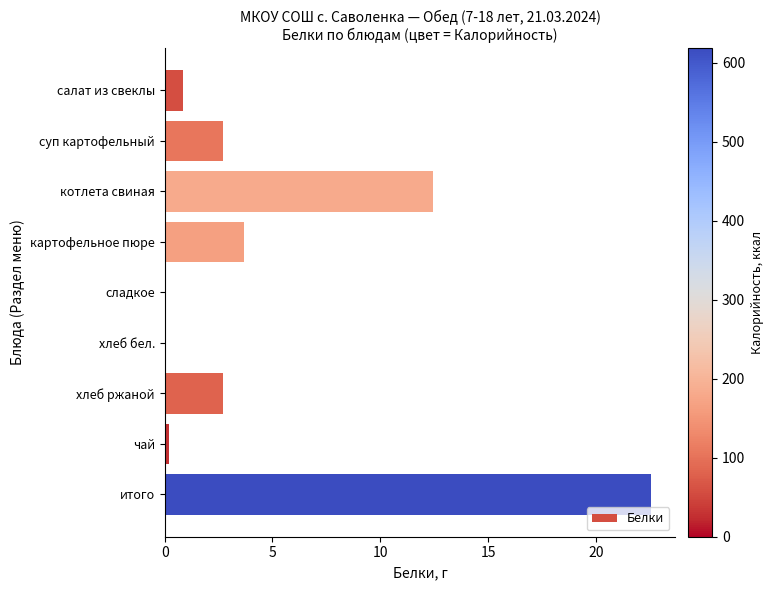

What value does the data have at картофельное пюре?

3.7